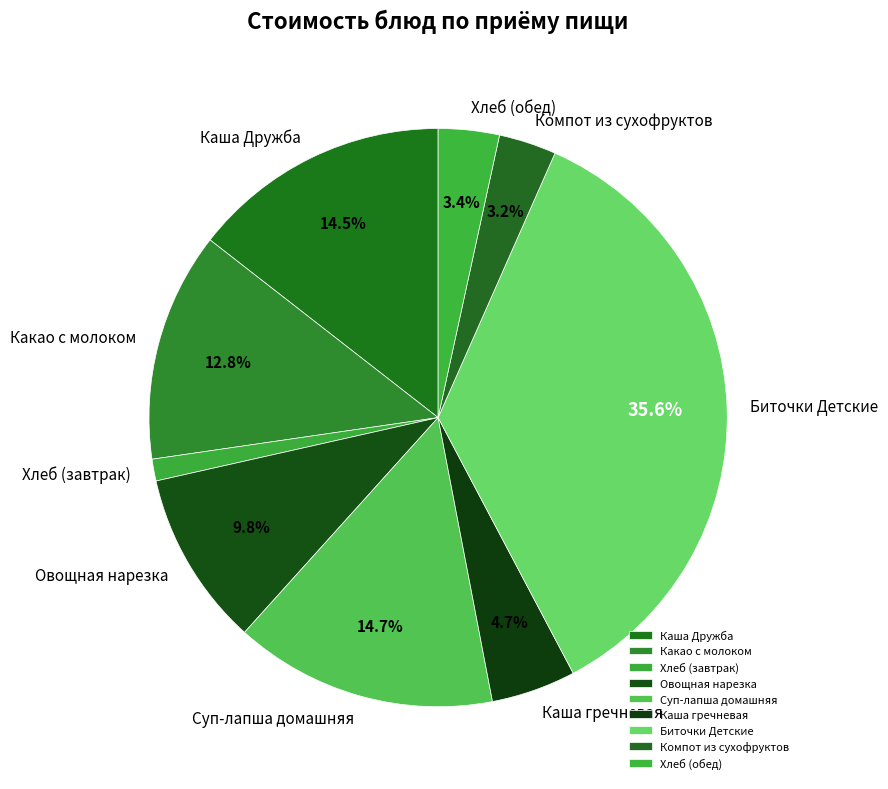

To the nearest percent, what is the combined percentage of Хлеб (обед) and Каша Дружба?

18%